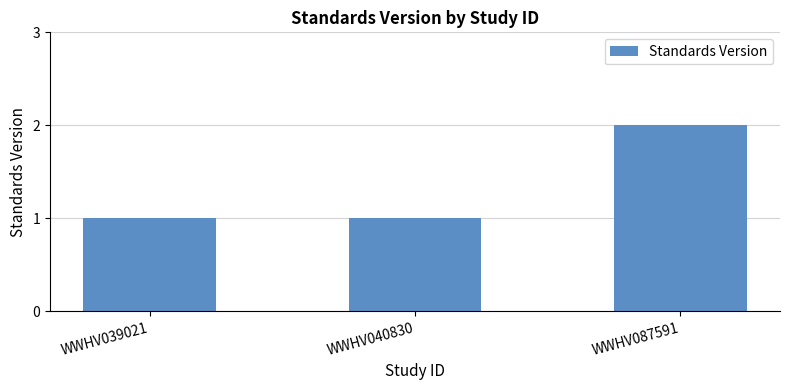

How many values are between 1 and 2?

3